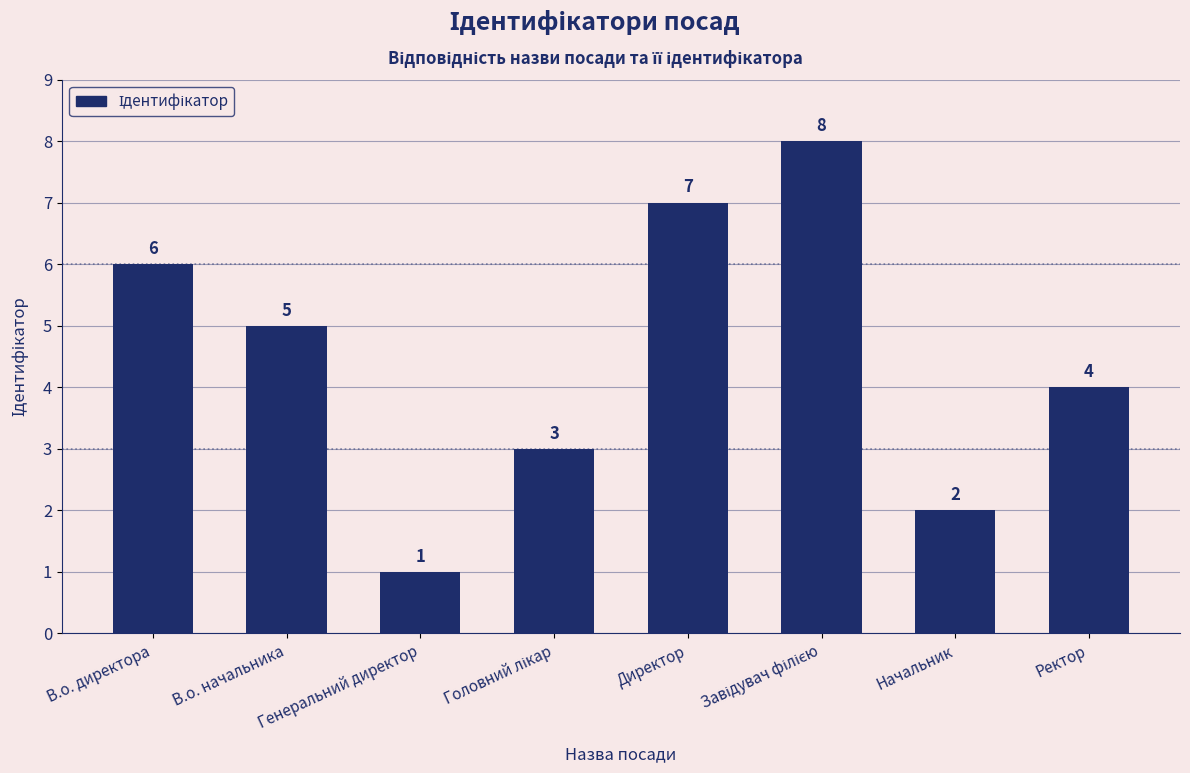

What is the minimum value shown in the chart?

1